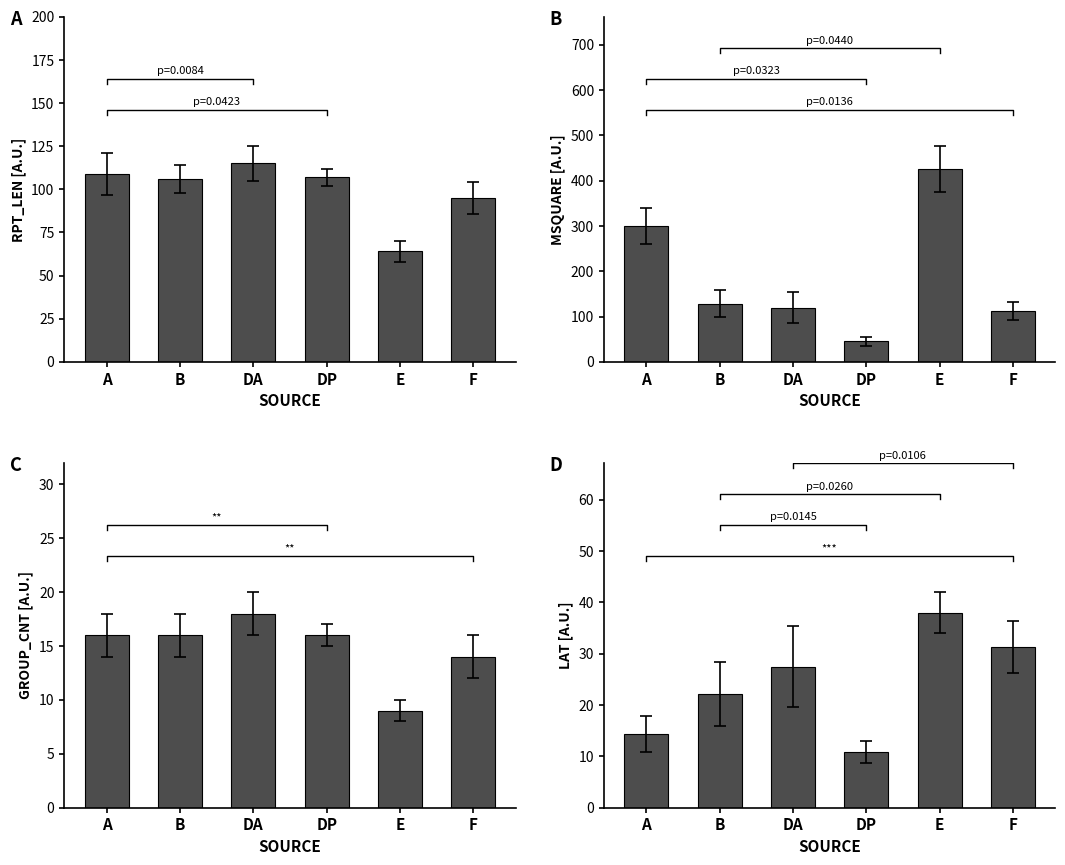

The B series shows 128.0 at B. True or false?

True